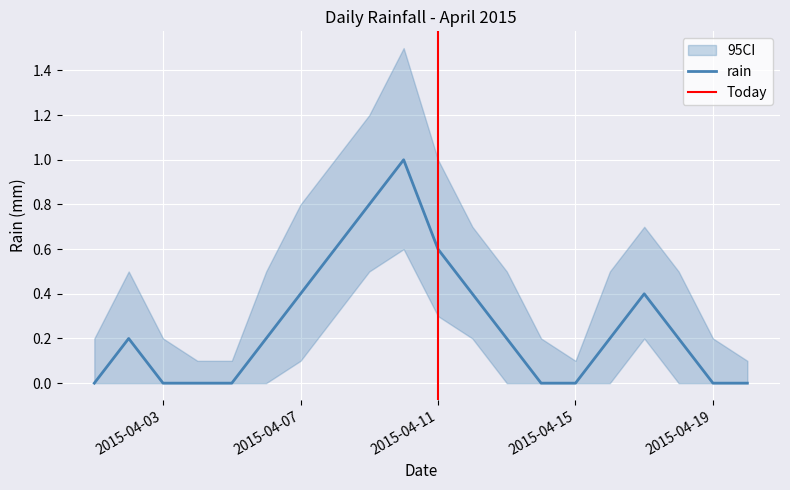

Is it true that the value at 2015-04-18 is 0.2?

True